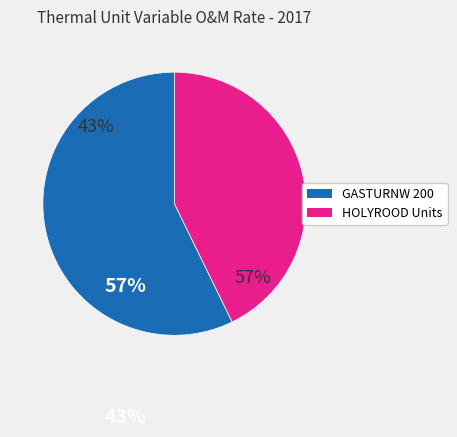

Does any single category account for the majority?

Yes